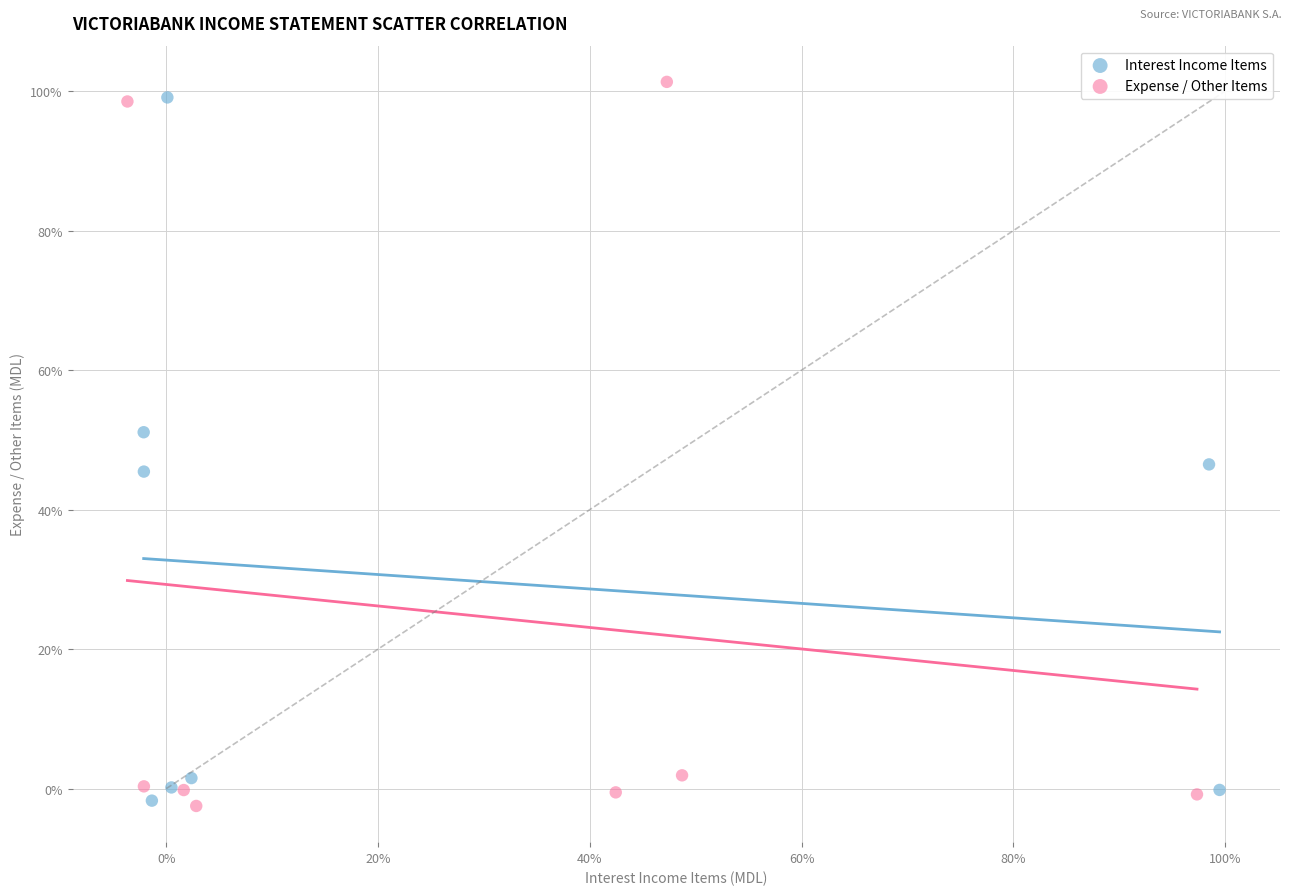

What are all the series names shown in the legend?

Interest Income Items, Expense / Other Items